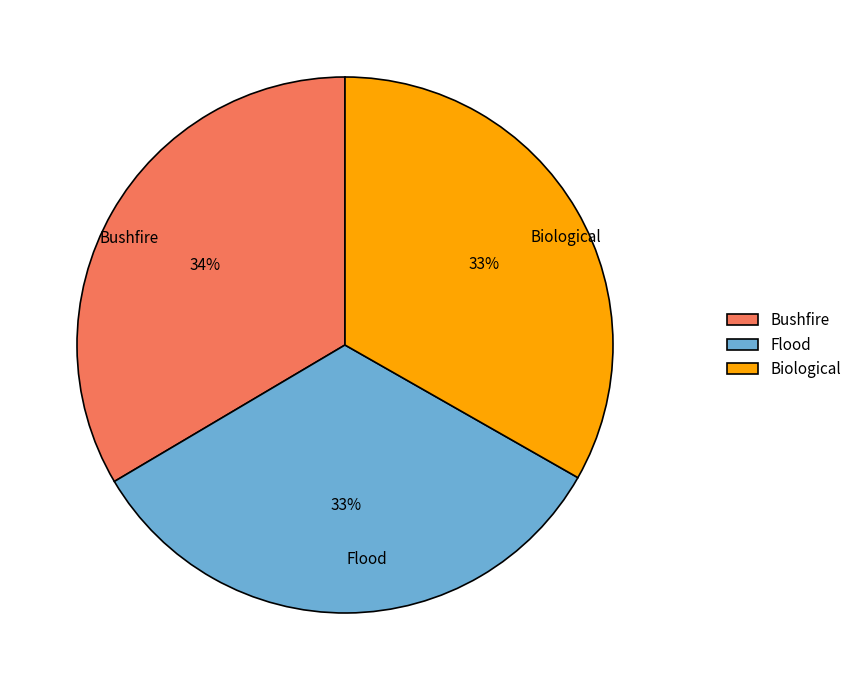

To the nearest percent, what percentage of the pie is Bushfire?

34%